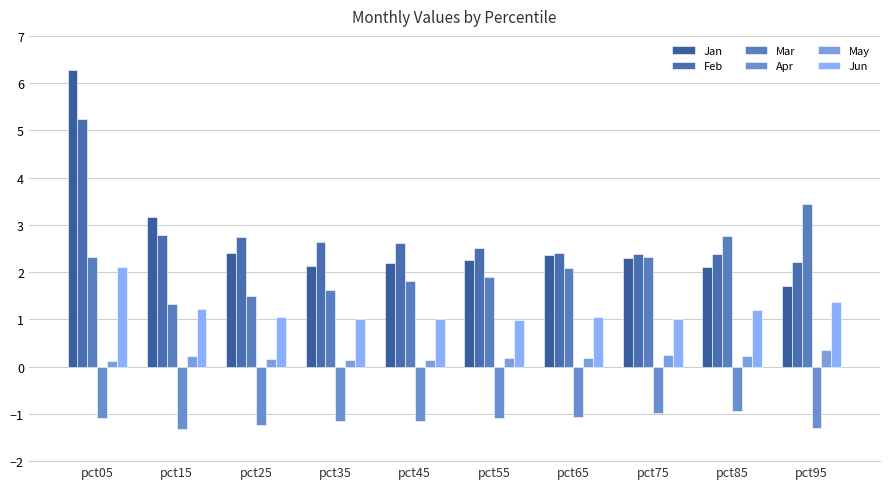

Rank the categories by Apr value from highest to lowest.

pct85, pct75, pct65, pct05, pct55, pct35, pct45, pct25, pct95, pct15